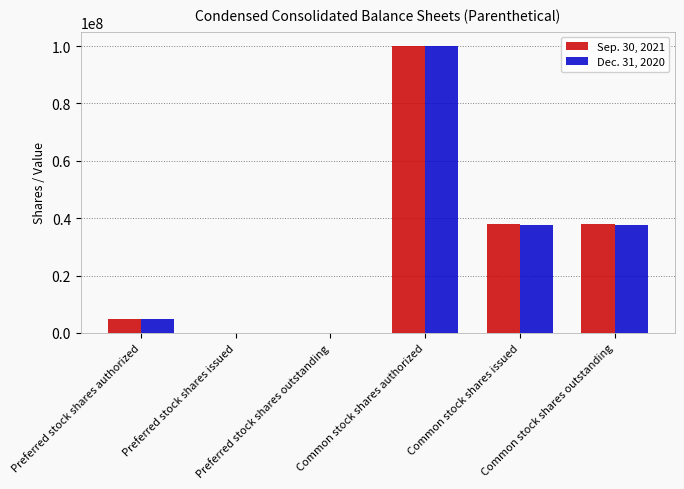

What is the maximum value shown in the chart?

100000000